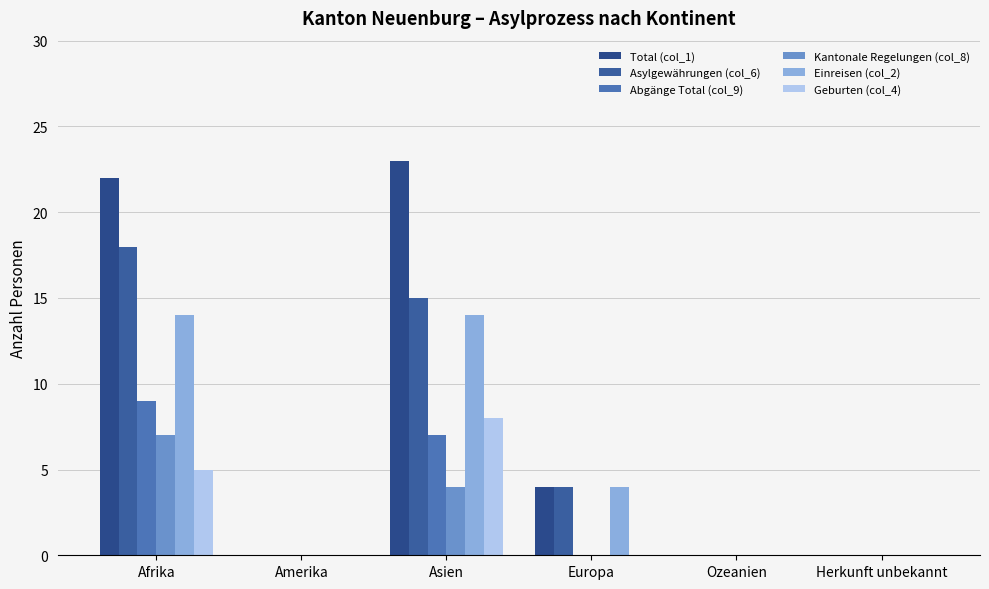

The Kantonale Regelungen (col_8) series shows 0 at Ozeanien. True or false?

True